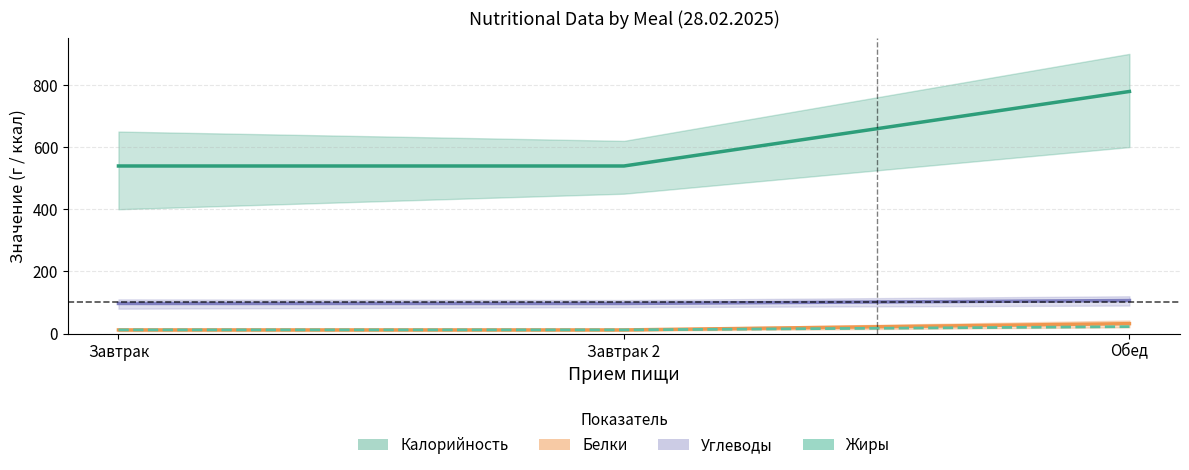

What is the approximate value of Калорийность at Завтрак 2?

539.2